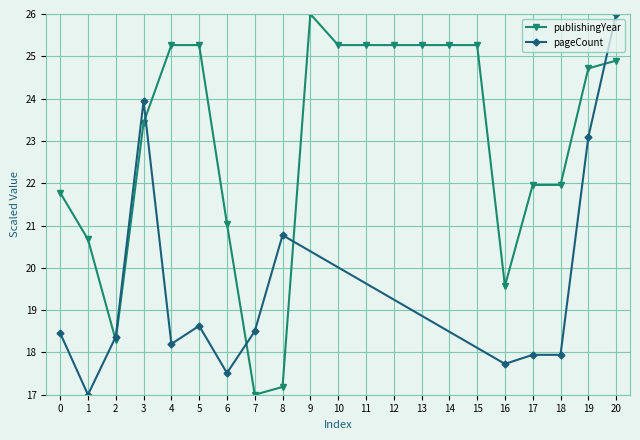

True or false: publishingYear has a value of 25.3 at 10.

True